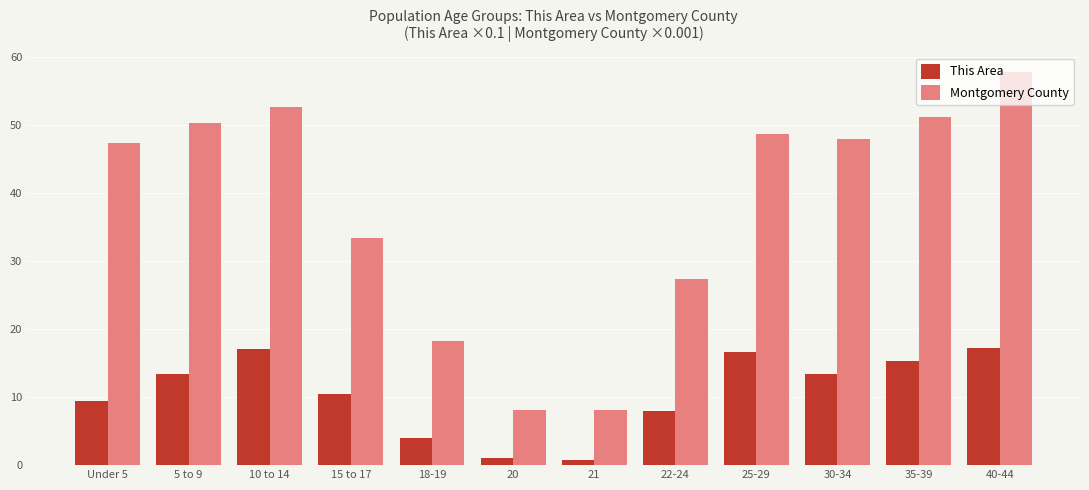

What is the greatest value displayed?

57.7